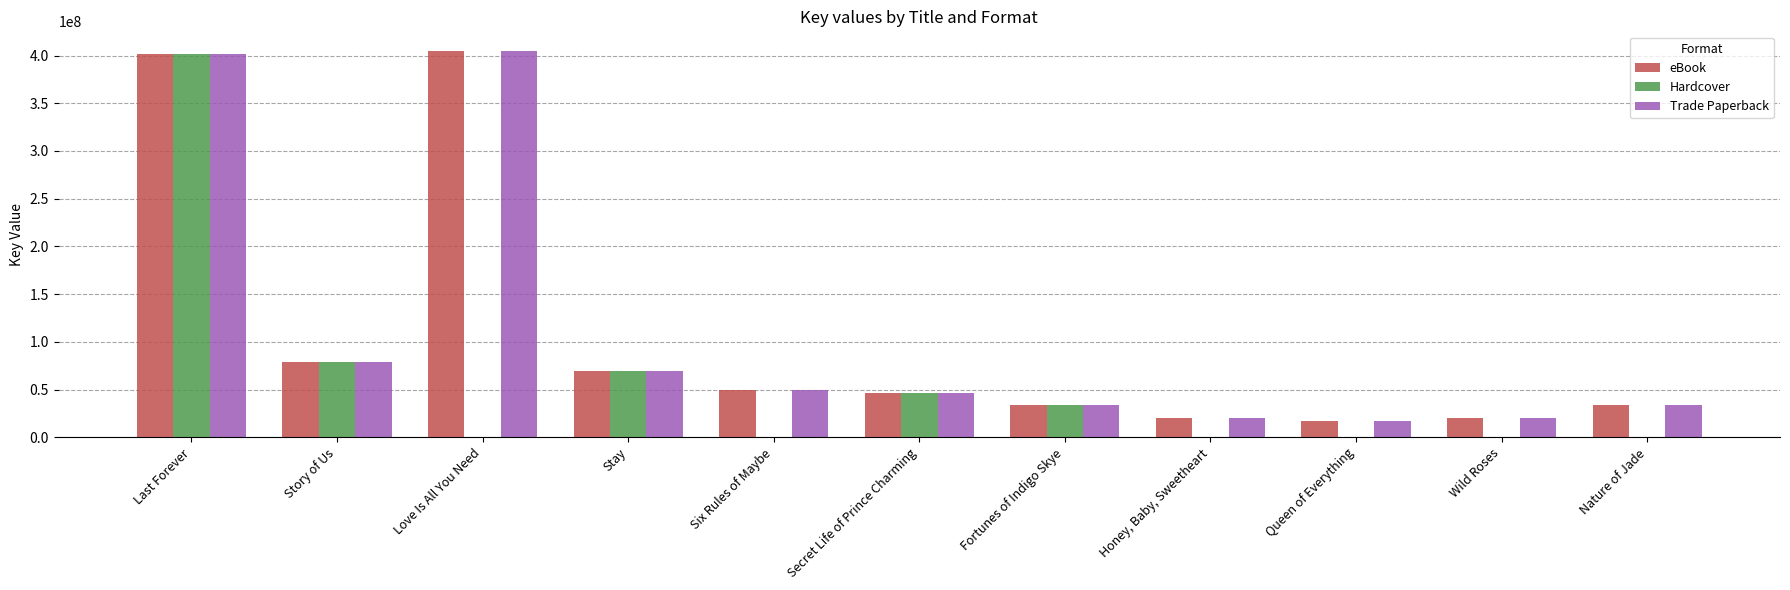

At which label is eBook closest to 210876628?

Story of Us